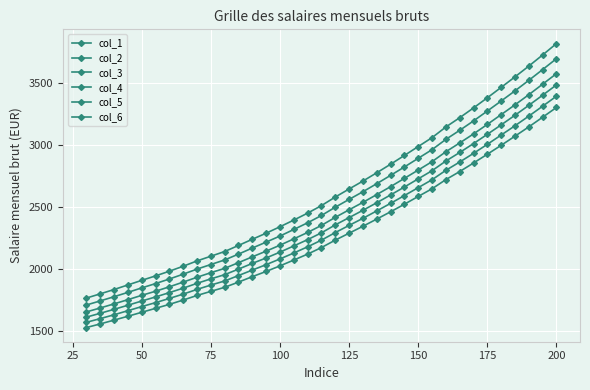

True or false: col_2 has more than 2 interior local peaks.

False